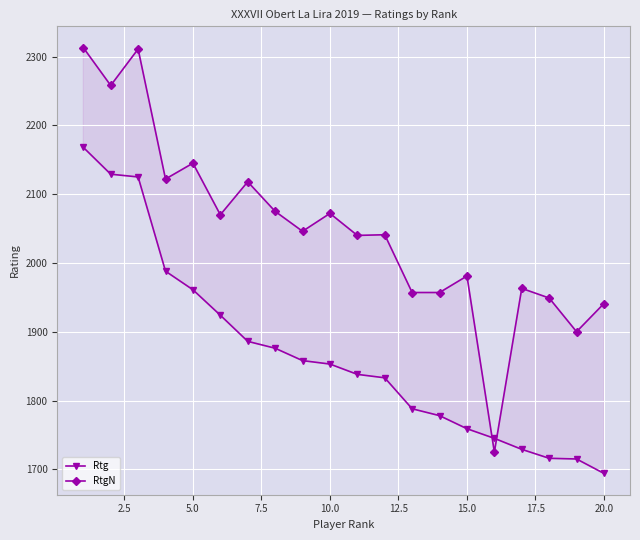

What is the sum of all Rtg values?

37363